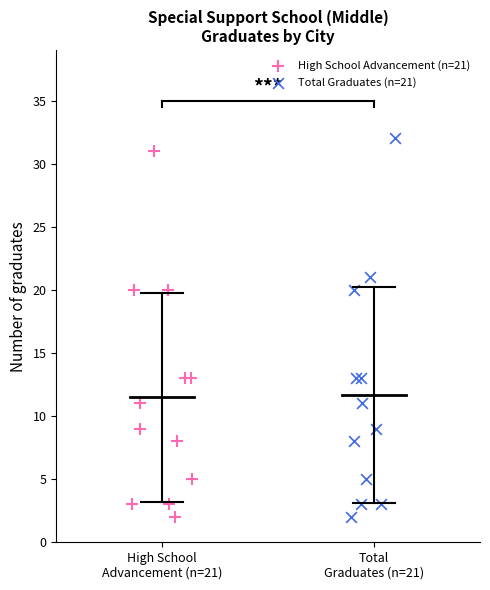

Which series has the widest spread of Y values?

Total Graduates (n=21)